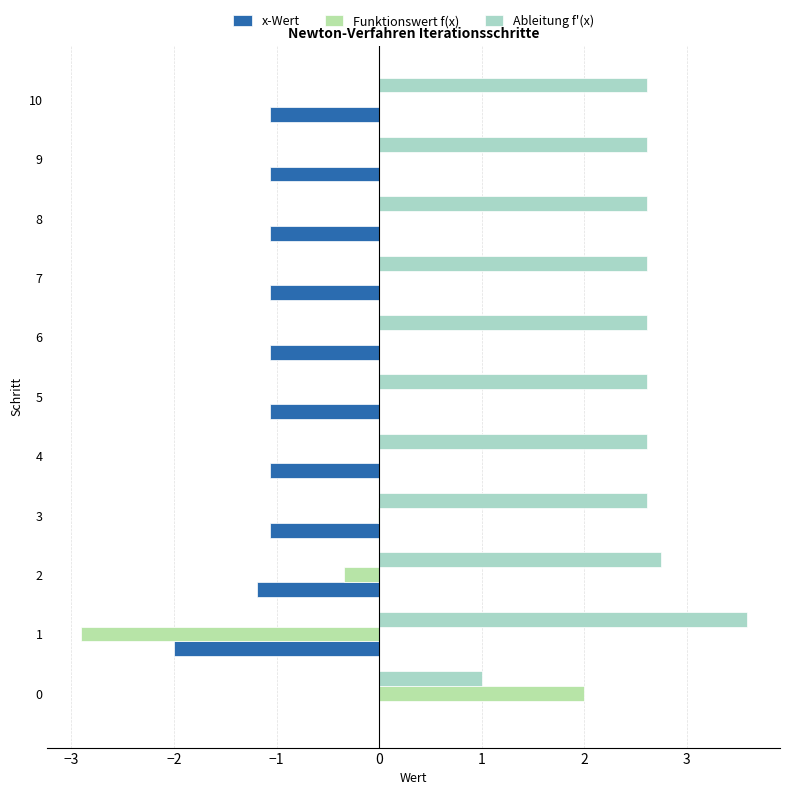

What is the difference between the maximum and second lowest values in the x-Wert series?

1.2